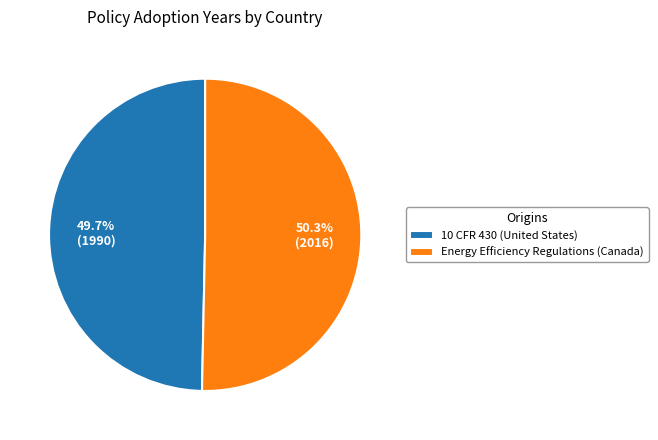

Which slice is the largest?

Energy Efficiency Regulations (Canada)